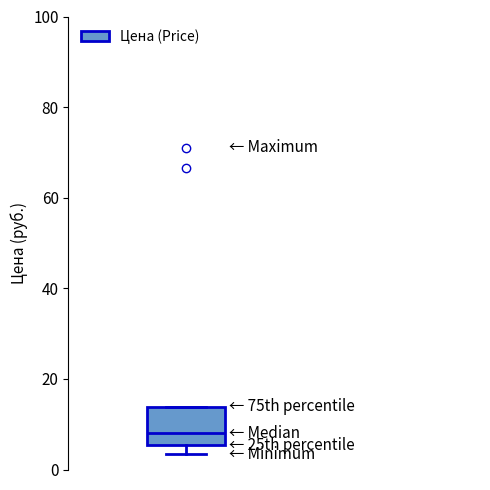

Transcribe this box plot: give where the median line is, the range the box spans, and where the two whiskers end, as read against the y-axis. The values are not printed on the chart, so give them approximately, as read against the axis.

median 8, box 6 to 14, whiskers 4 to 14